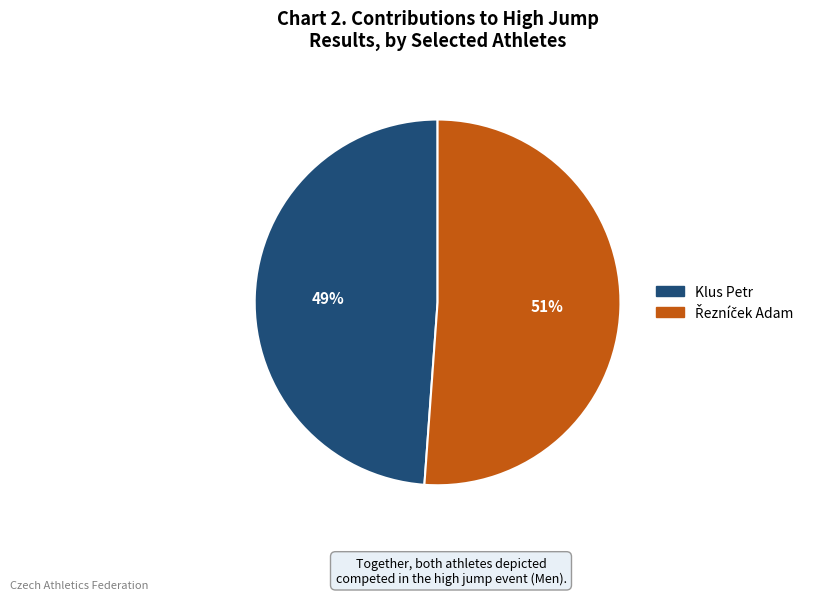

Is there any slice that represents more than half of the pie?

Yes